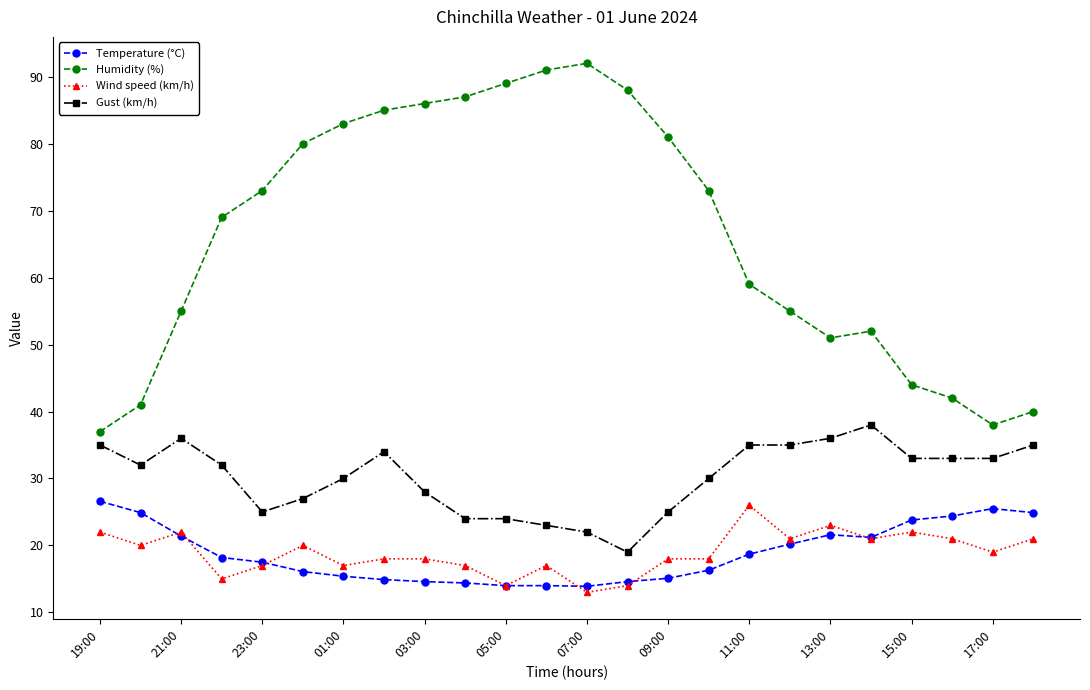

Which series has the largest total across all categories?

Humidity (%)